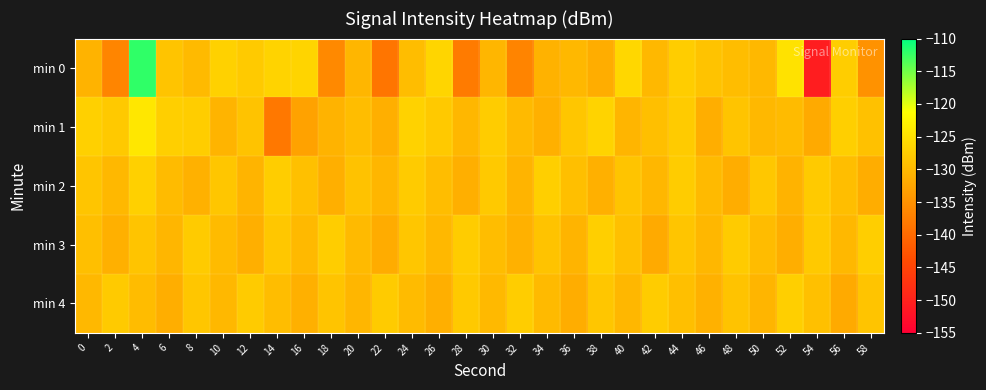

Which series has the largest total across all categories?

min 1